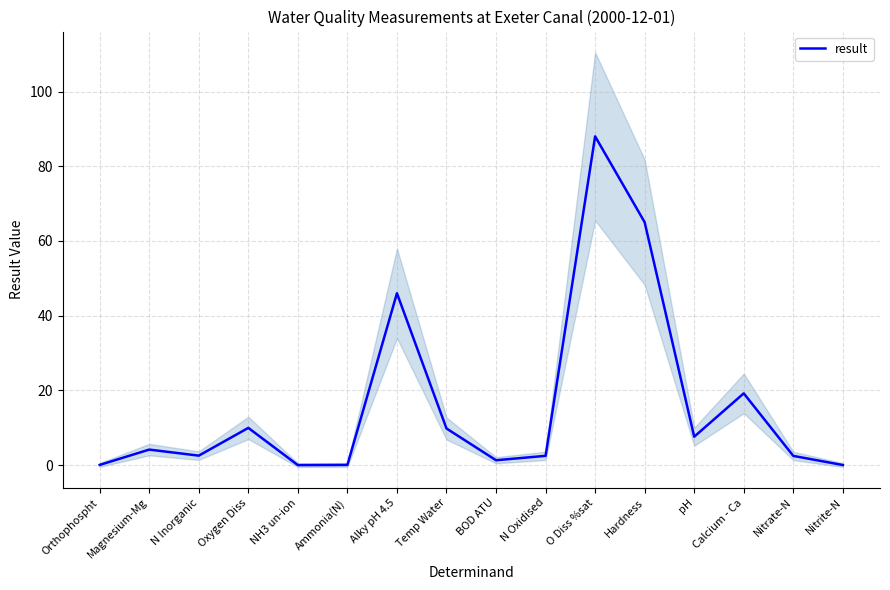

At which category does the chart reach its minimum across all series?

NH3 un-ion